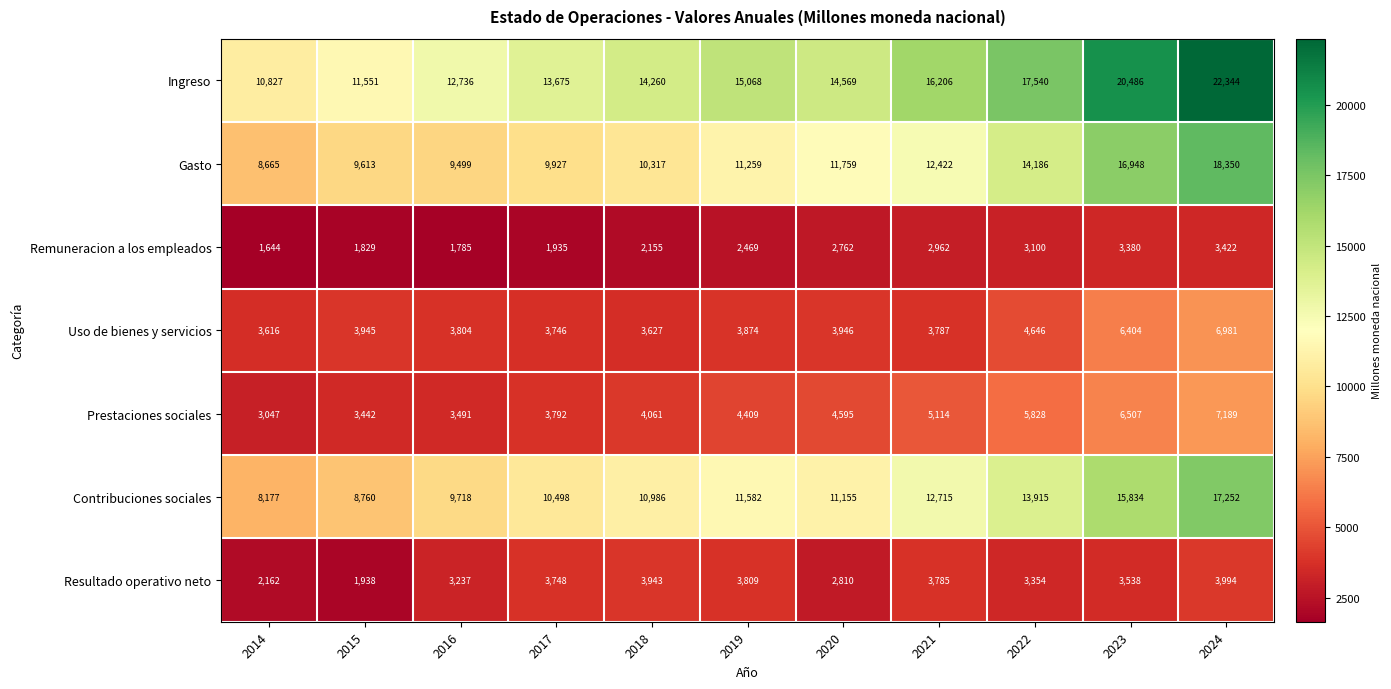

True or false: Prestaciones sociales has a value of 2013 at 2018.

False